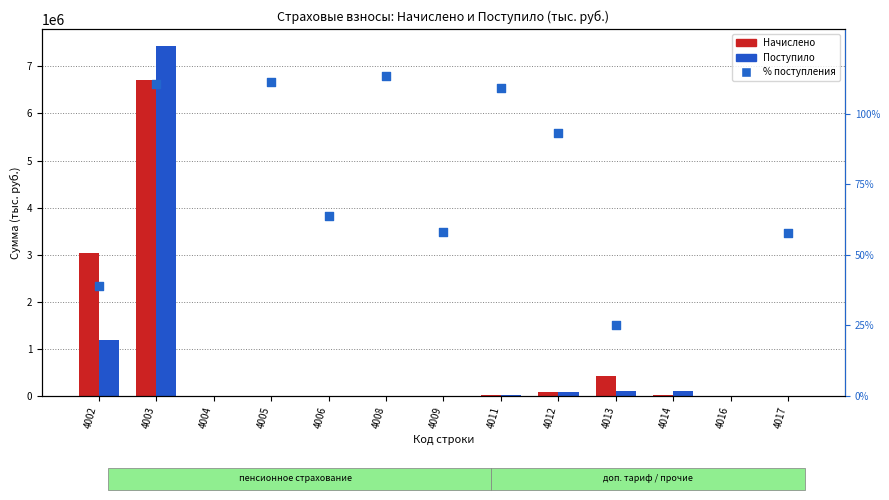

Which series contains the highest Y value?

Поступило